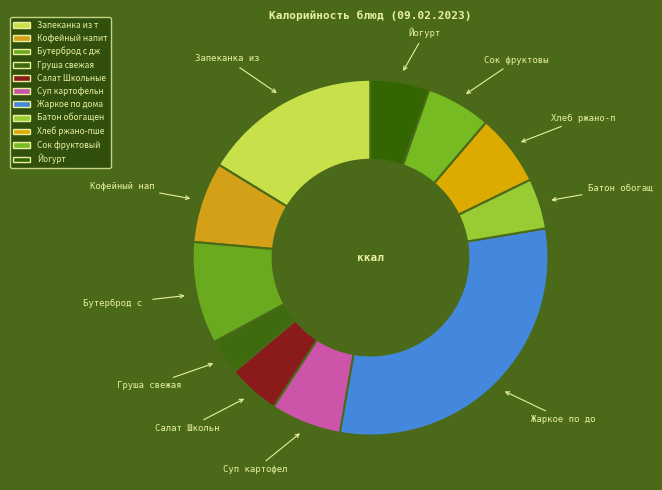

What is the smallest slice in the pie chart?

Груша свежая